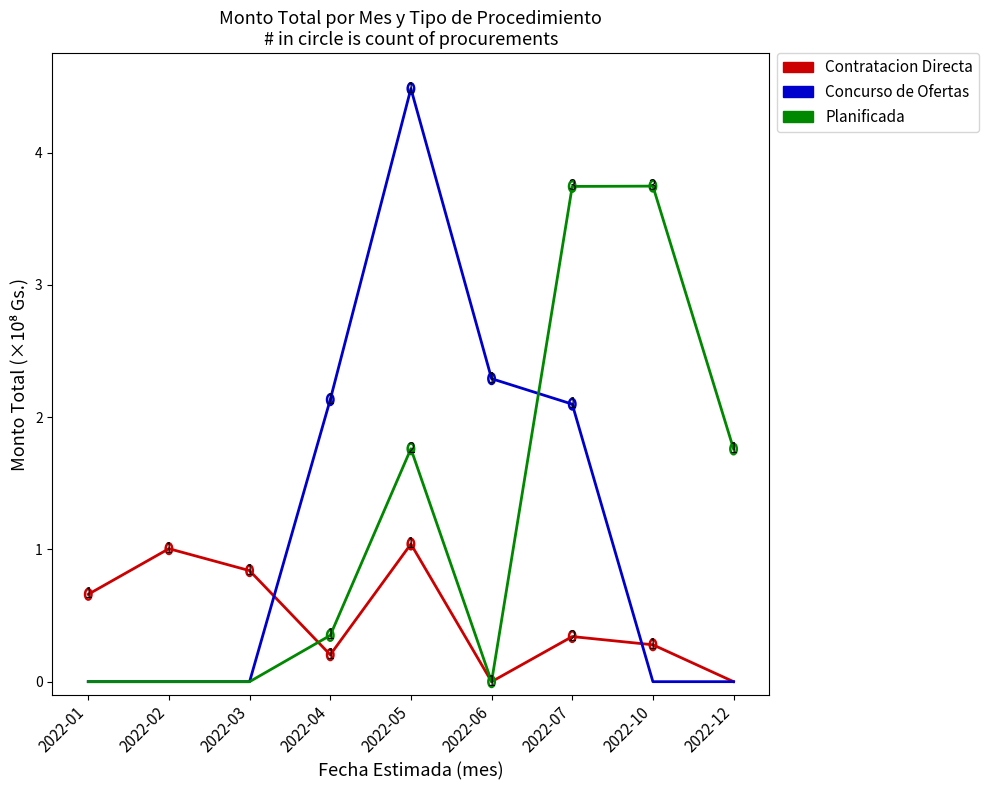

Does the chart display data point markers on the line(s)?

No